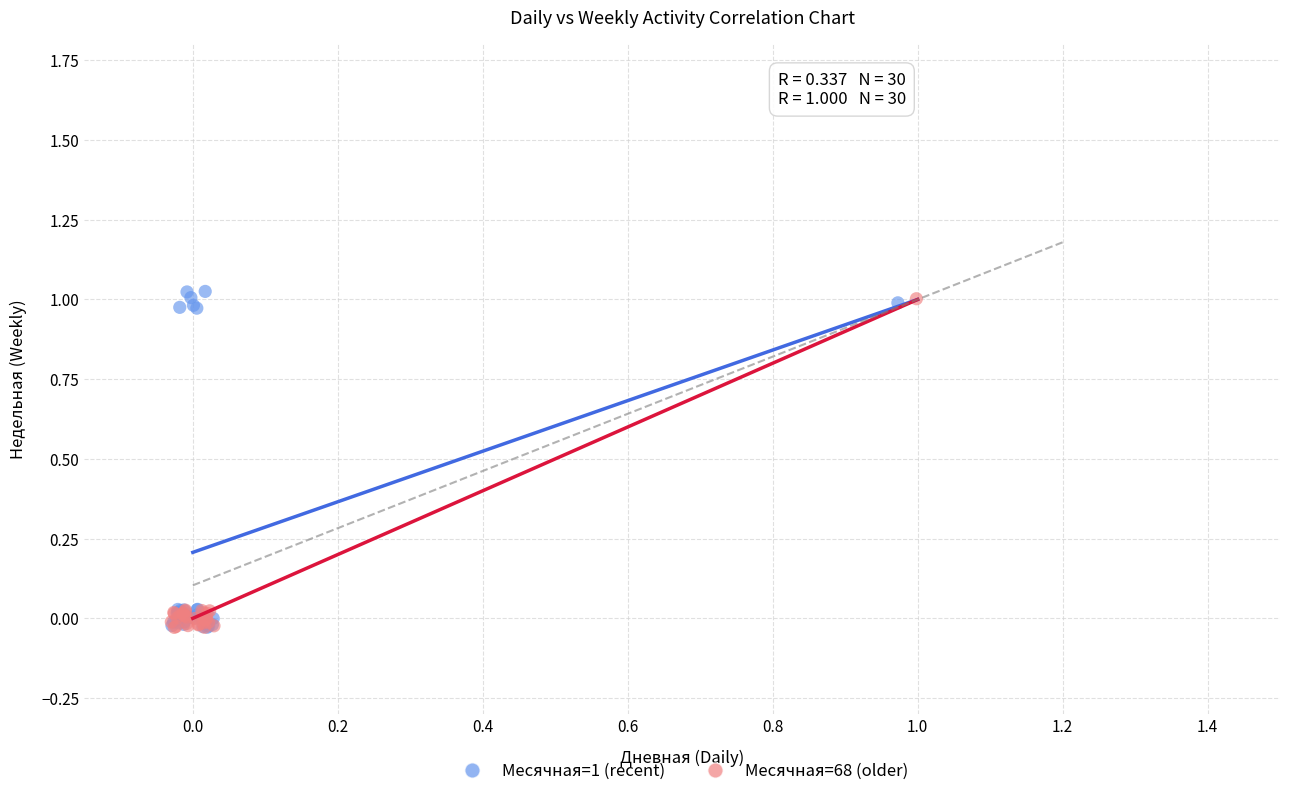

Which series has the widest spread of Y values?

Месячная=1 (recent)